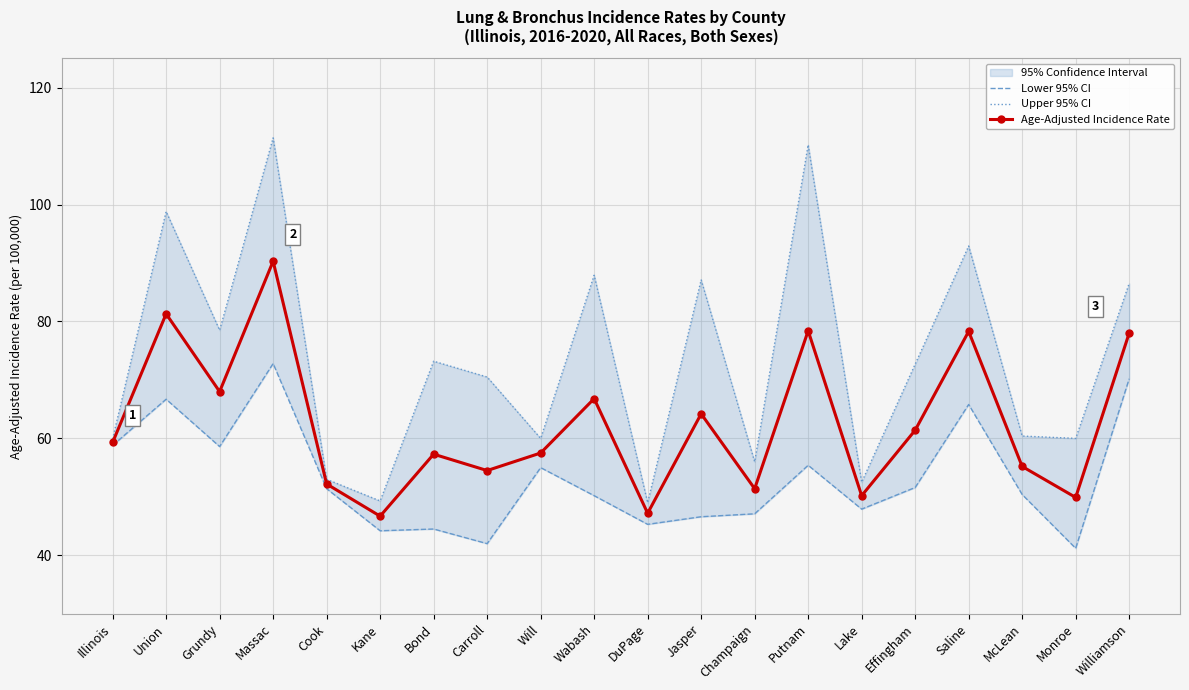

True or false: Upper 95% CI and Age-Adjusted Incidence Rate intersect in this chart.

False